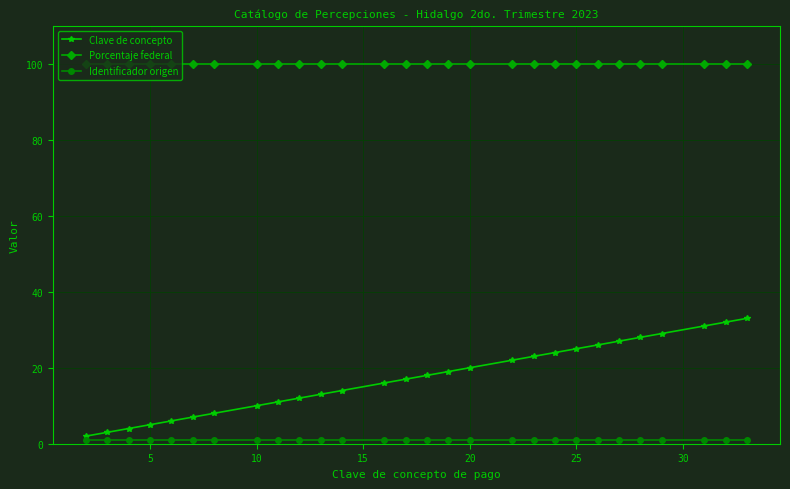

At how many categories does at least one series exceed 80?

28